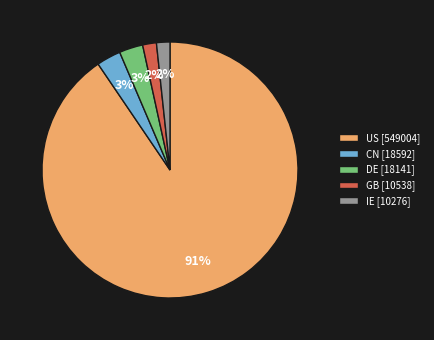

What is the largest slice in the pie chart?

US